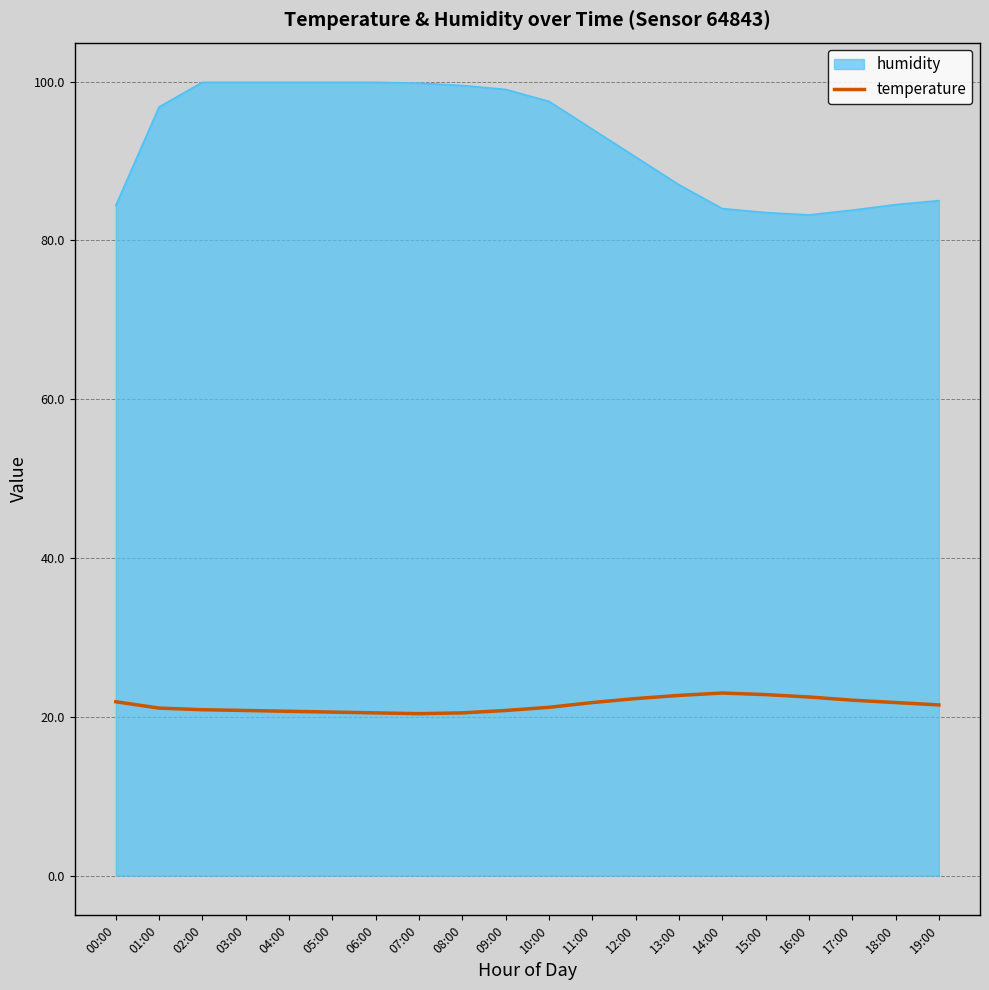

Is it true that temperature equals 12.6 at 01:00?

False